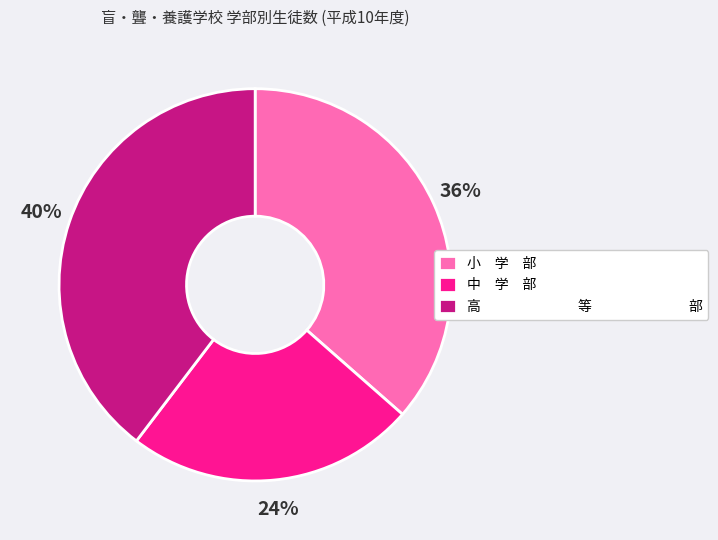

Does any single category account for the majority?

No